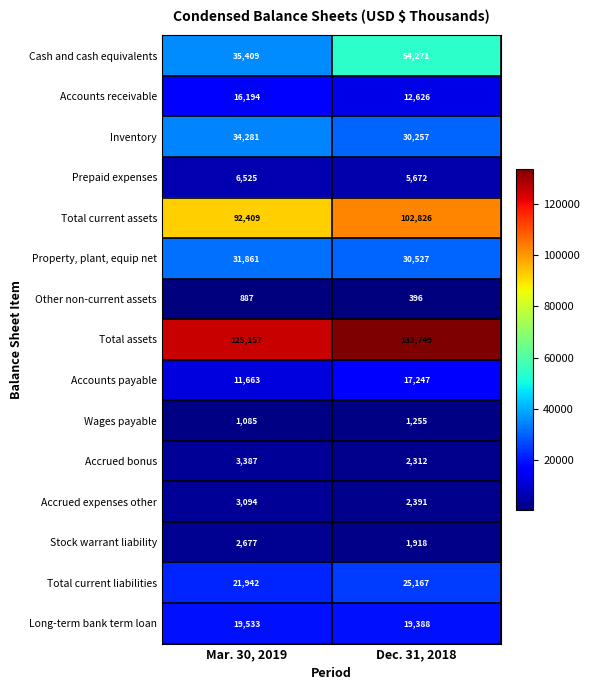

Is it true that Accounts receivable equals 18080 at Dec. 31, 2018?

False